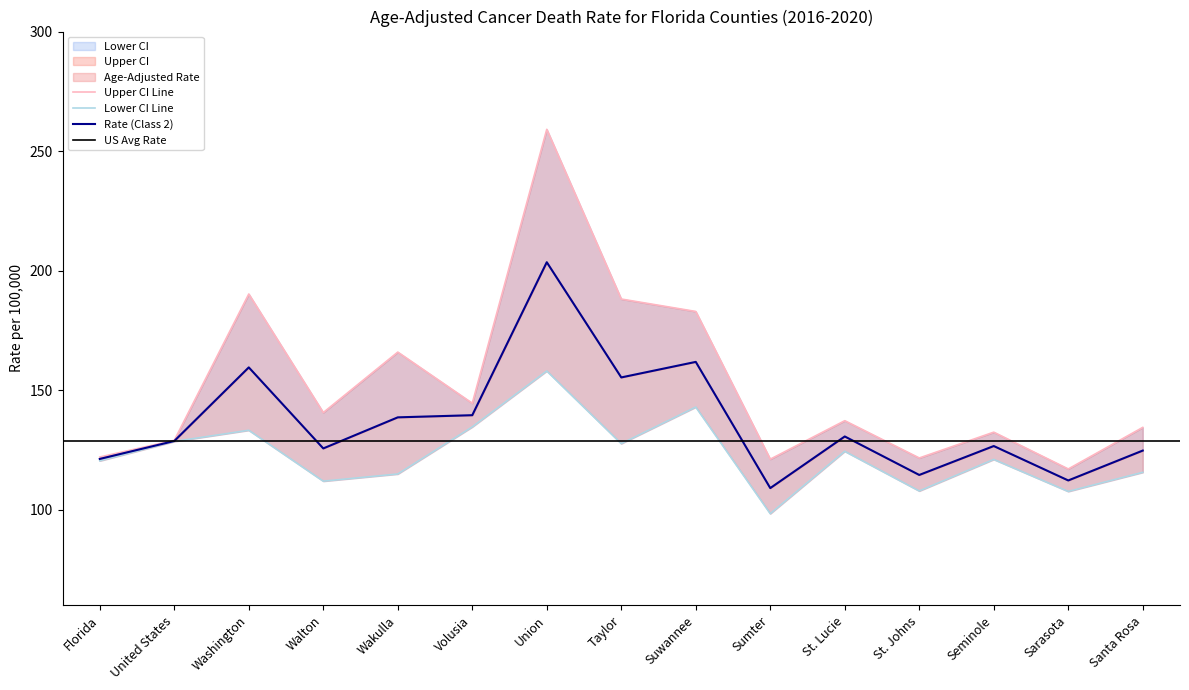

The value of Lower CI at Florida is 57.8. True or false?

False